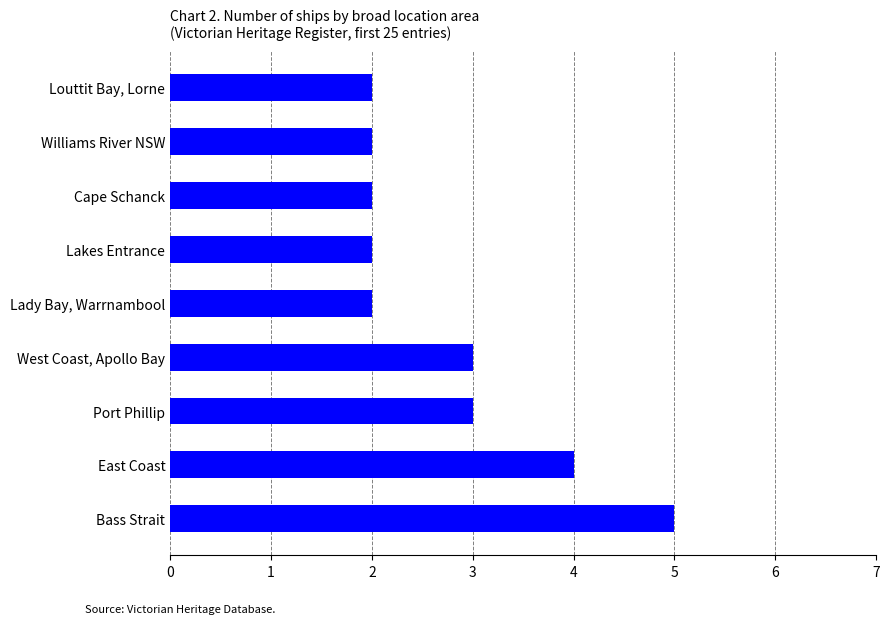

Reading top to bottom, what are all the values shown in this chart?

Louttit Bay, Lorne=2	Williams River NSW=2	Cape Schanck=2	Lakes Entrance=2	Lady Bay, Warrnambool=2	West Coast, Apollo Bay=3	Port Phillip=3	East Coast=4	Bass Strait=5